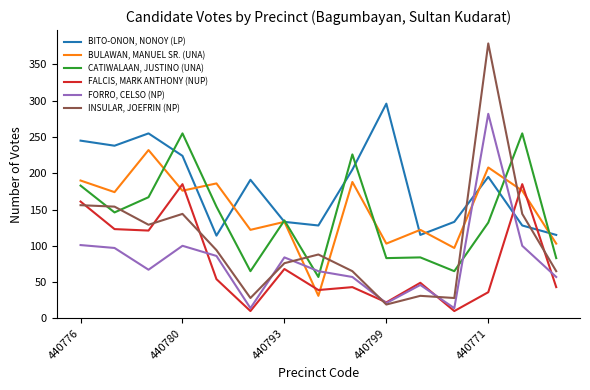

Which series has the widest spread of values?

INSULAR, JOEFRIN (NP)